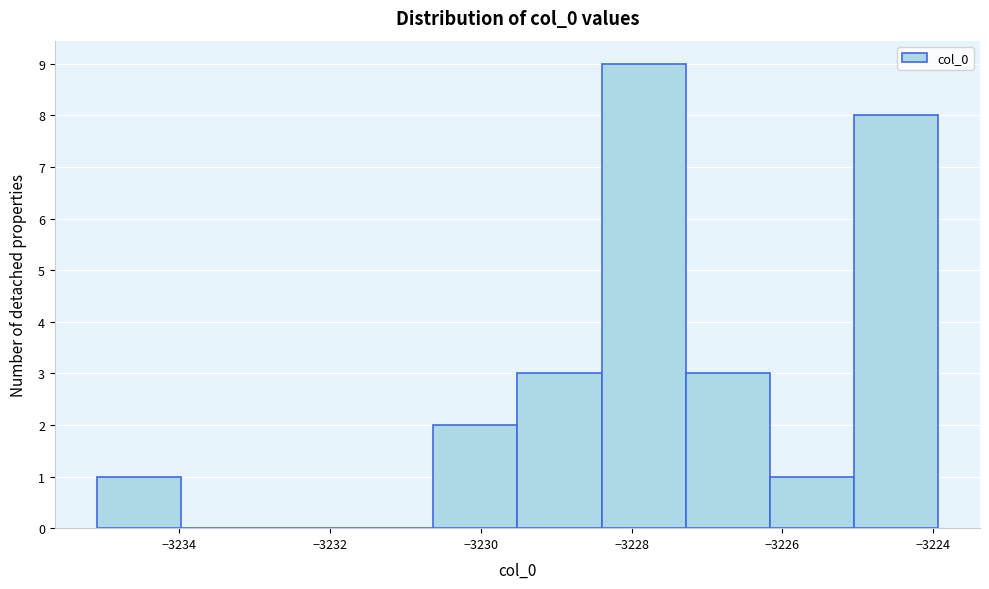

Reading left to right, transcribe this chart: for each bar, give the range it covers on the x-axis and its height. Neither the bar edges nor the heights are printed on the chart, so give them approximately, as read against the axes.

-3235.0 to -3234.0: 1
-3234.0 to -3232.8: 0
-3232.8 to -3231.8: 0
-3231.8 to -3230.6: 0
-3230.6 to -3229.6: 2
-3229.6 to -3228.4: 3
-3228.4 to -3227.2: 9
-3227.2 to -3226.2: 3
-3226.2 to -3225.0: 1
-3225.0 to -3224.0: 8